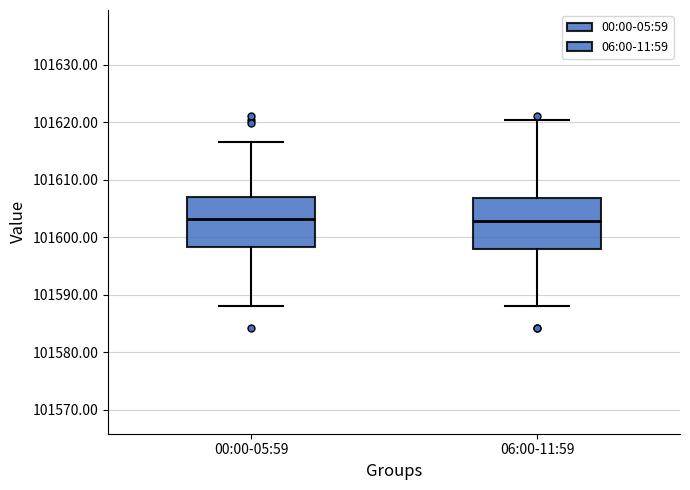

Where does the lower whisker of the box for 06:00-11:59 end on the y-axis? The values are not printed on the chart, so give them approximately, as read against the axis.

101588